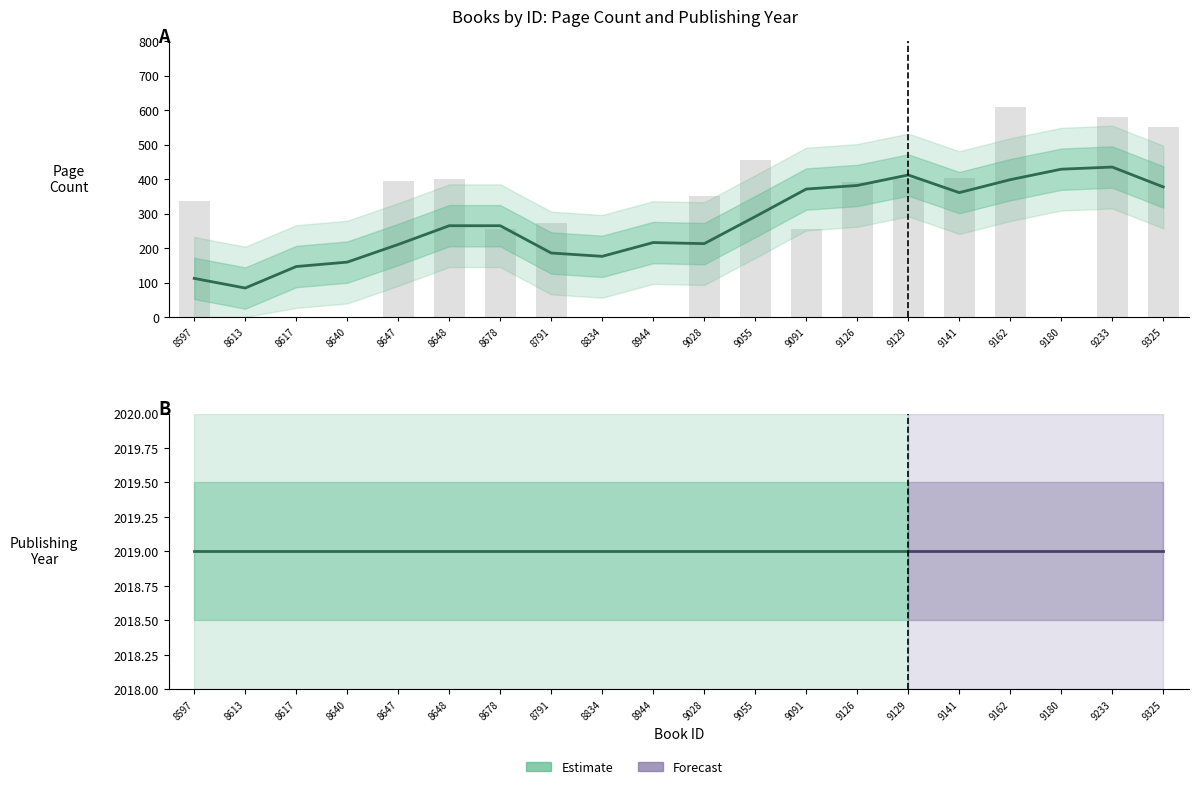

List the labels in order of value, largest first.

9162, 9233, 9325, 9055, 9141, 8648, 9129, 8647, 9126, 9028, 8597, 8791, 8678, 9091, 8613, 8617, 8640, 8834, 8944, 9180